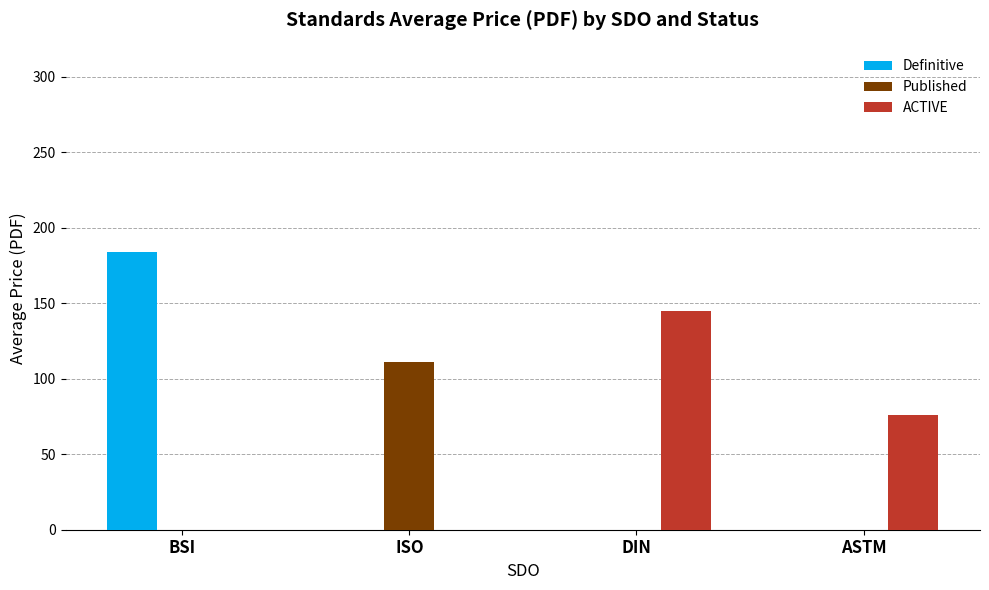

Is the value of ACTIVE at ASTM greater than the value of Definitive at DIN?

Yes